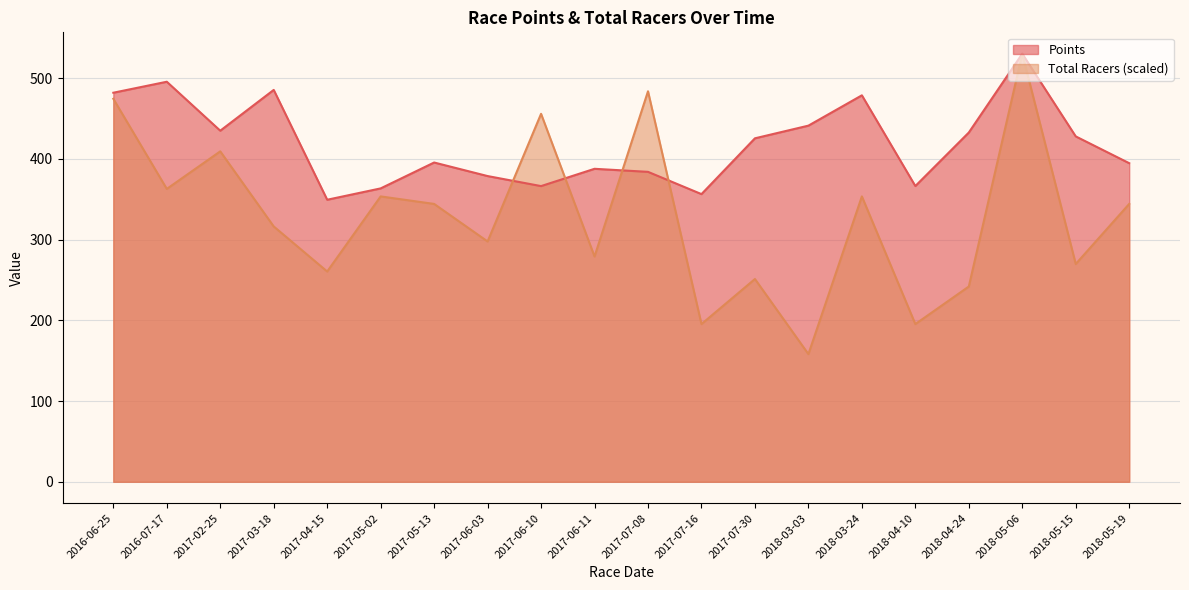

At which category is the sum across all series the highest?

2018-05-06